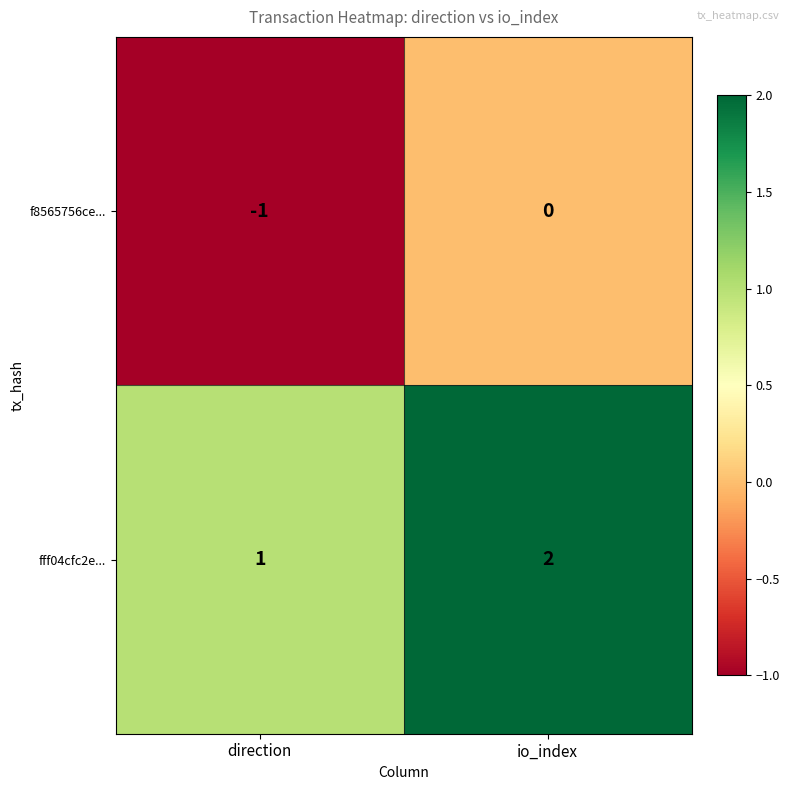

Rank the series by their average value, from highest to lowest.

fff04cfc2e..., f8565756ce...